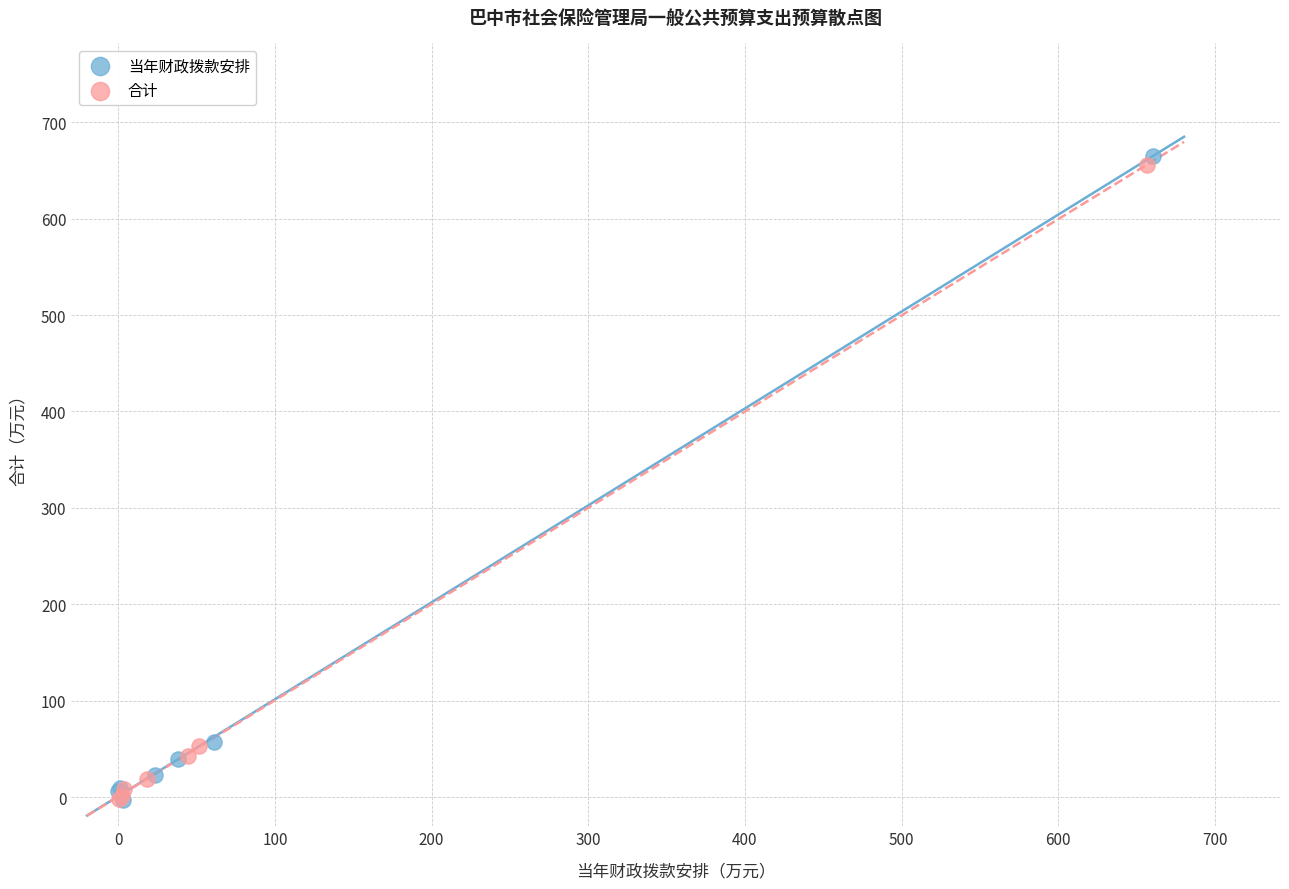

Which series contains the highest Y value?

当年财政拨款安排